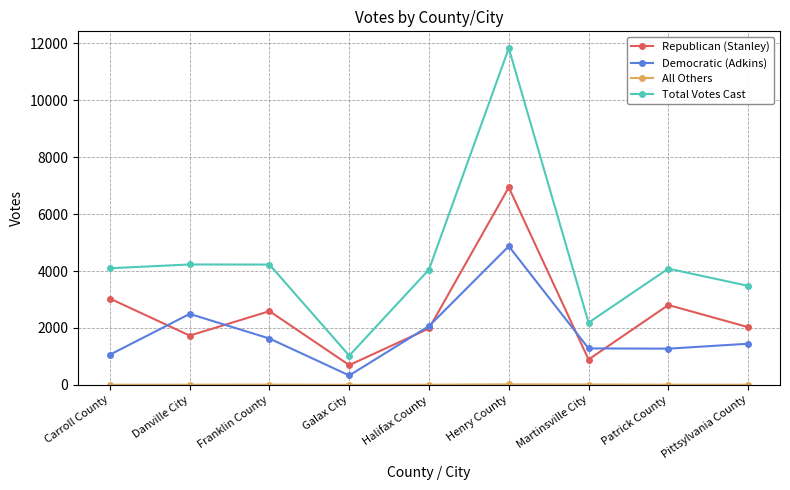

Which series has the largest range (max minus min)?

Total Votes Cast